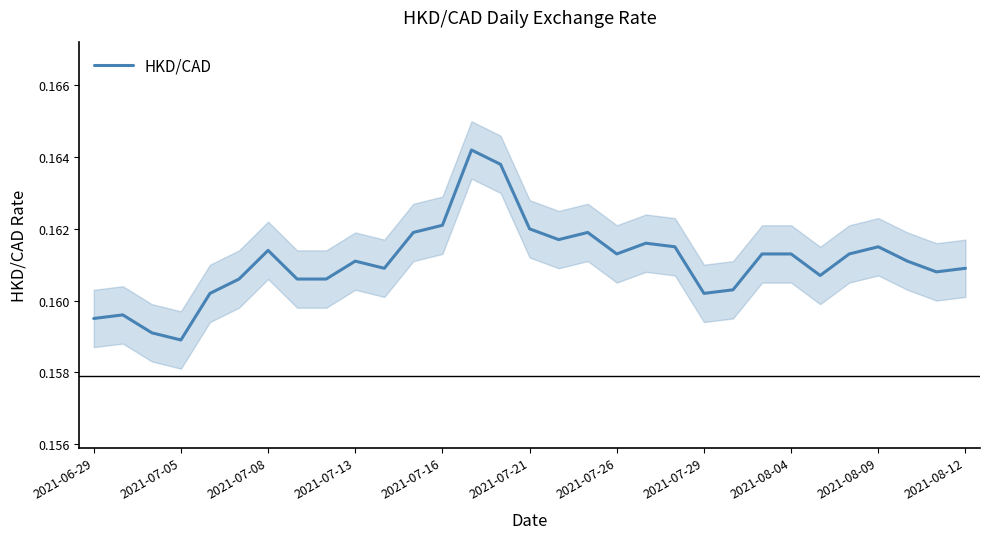

True or false: the data shows 0.1 at 28.

False